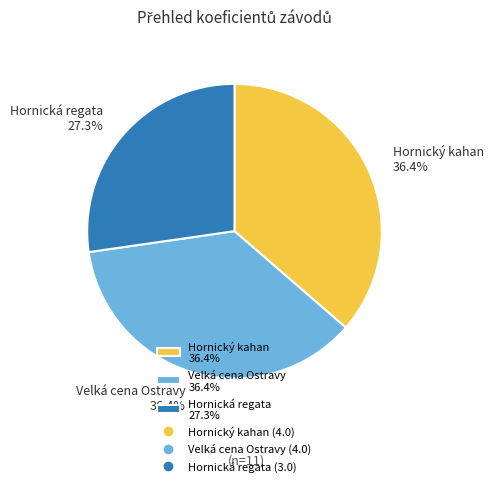

What is the ratio of the value at Hornický kahan 36.4% to the value at Hornická regata 27.3%?

1.3